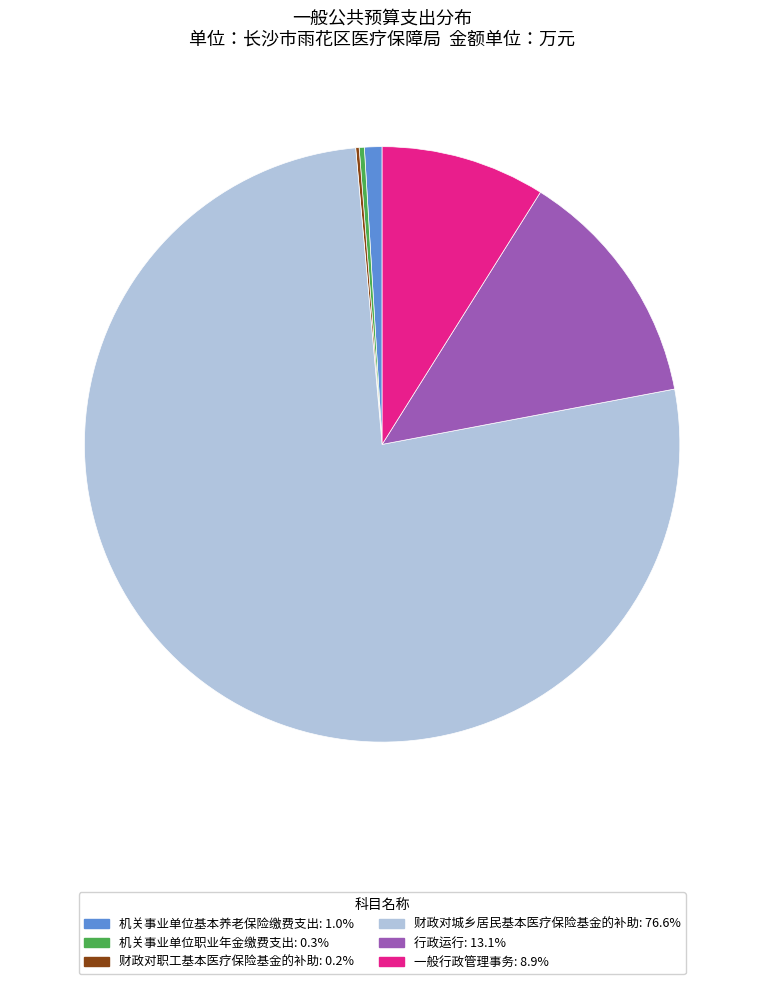

Which category has the biggest portion of the pie?

财政对城乡居民基本医疗保险基金的补助